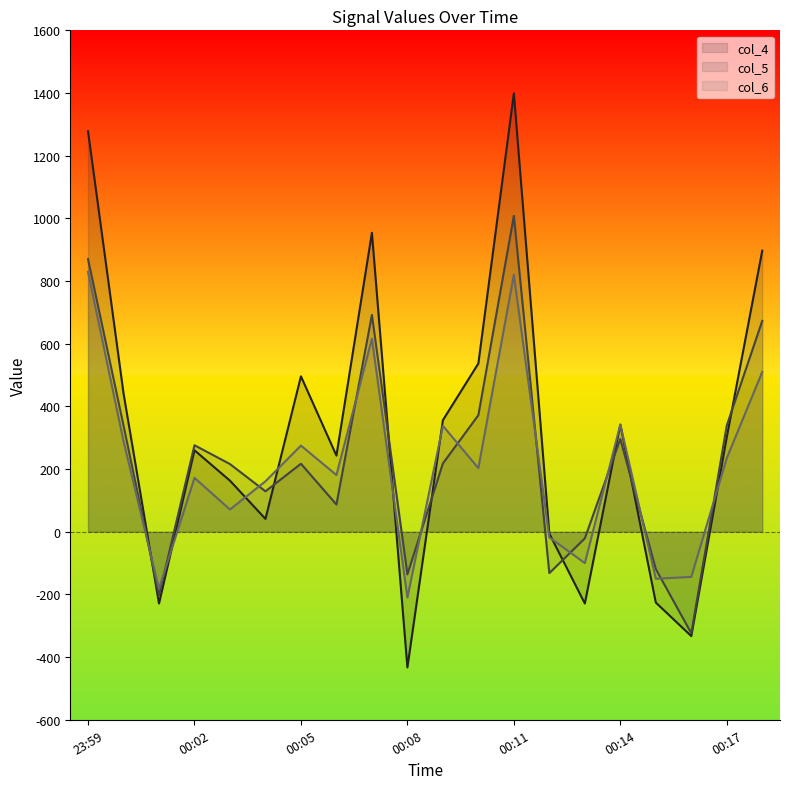

The col_6 series shows 359 at 00:10. True or false?

False